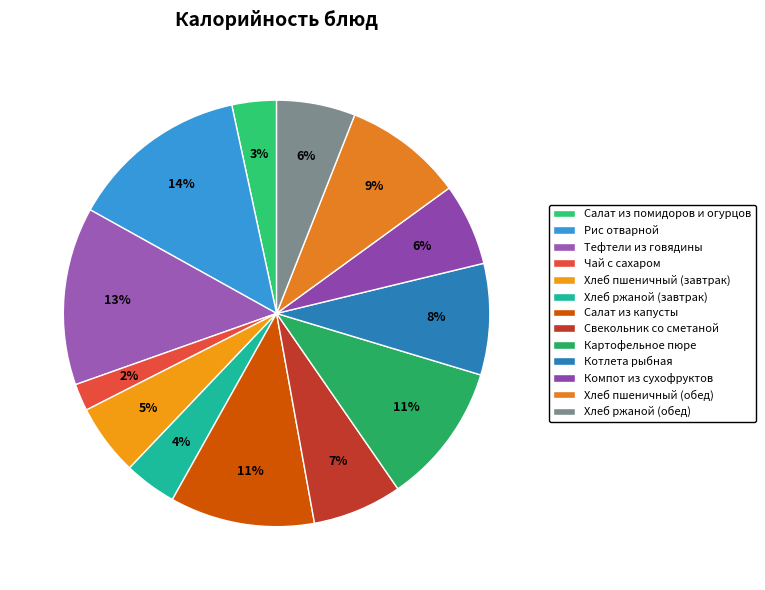

To the nearest percent, what is the average slice percentage?

8%